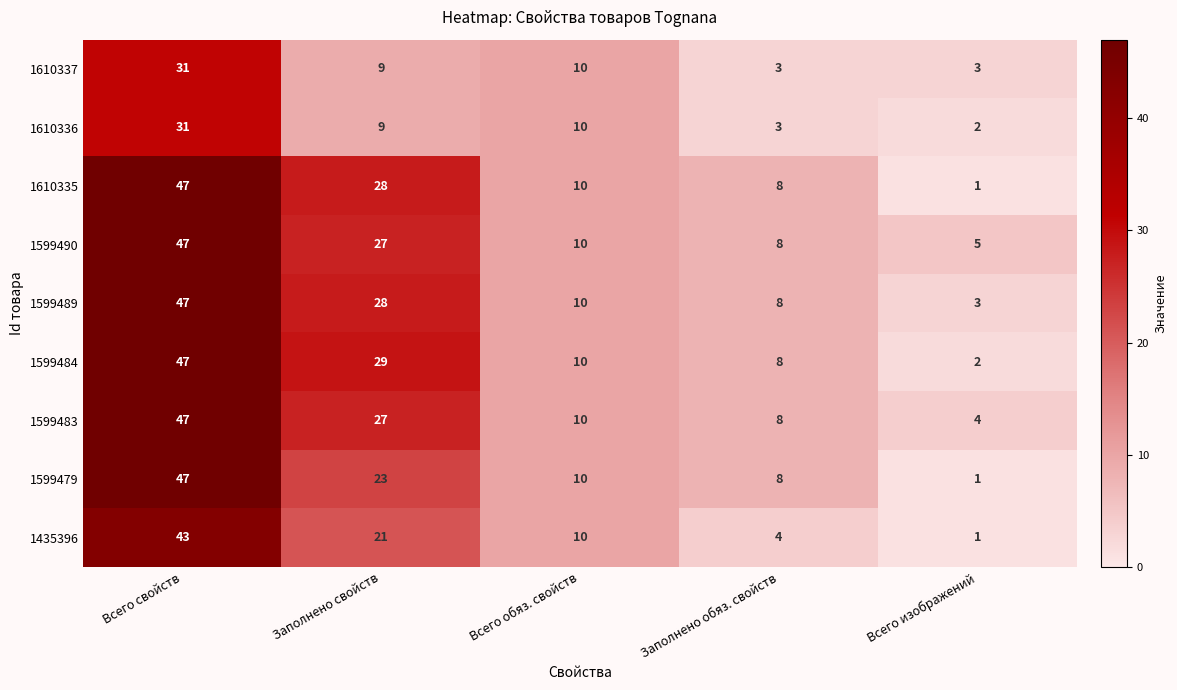

Which label corresponds to the smallest value in the chart?

Всего изображений